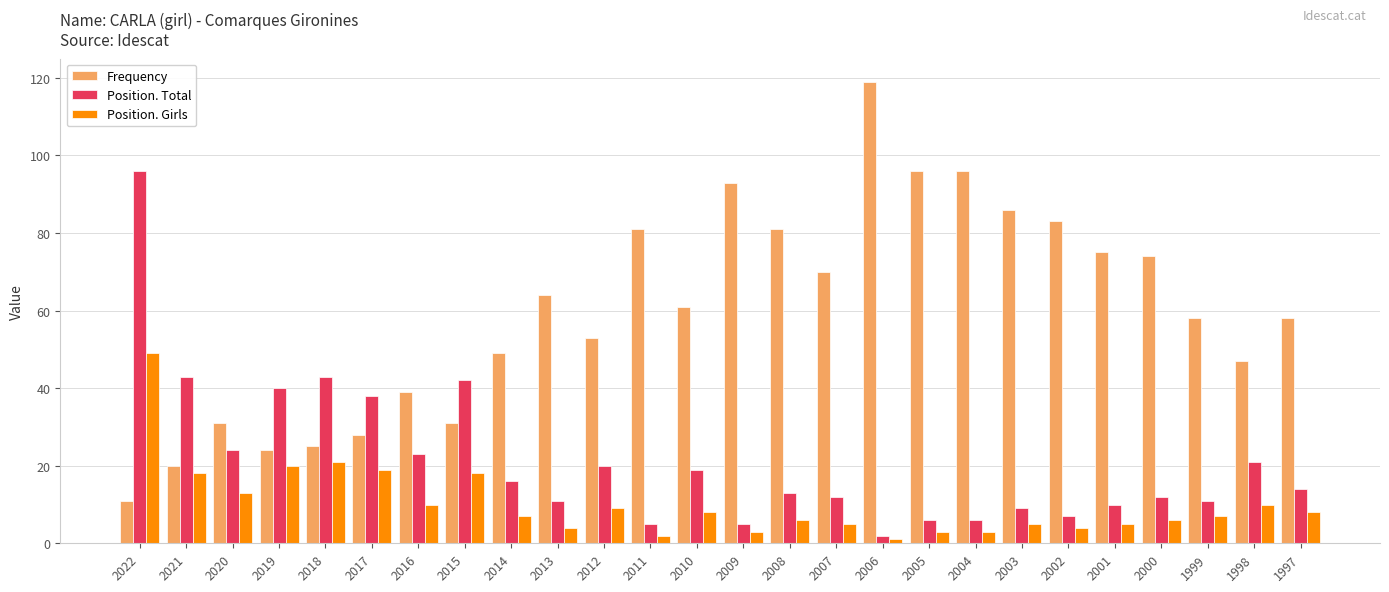

List the series in order of their overall mean, highest first.

Frequency, Position. Total, Position. Girls